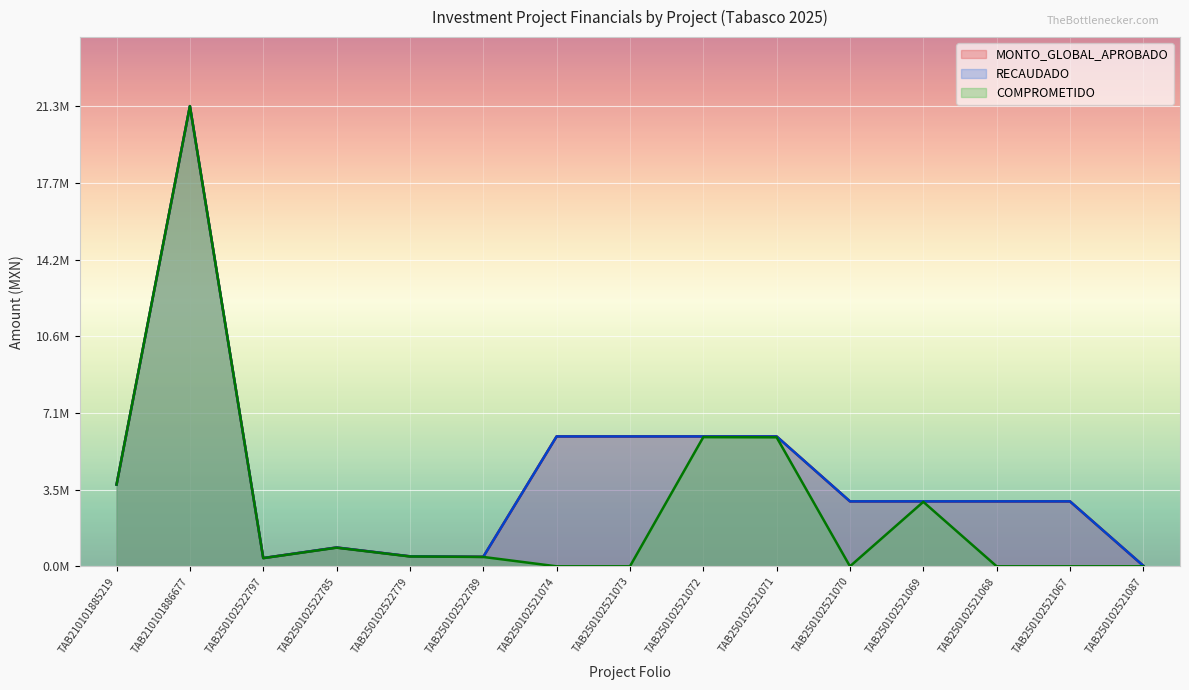

What is the label of the 10th point from the left?

TAB250102521071